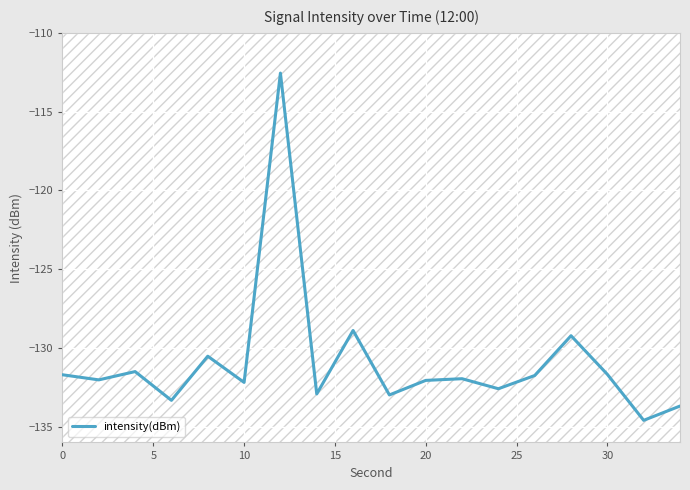

What is the greatest value displayed?

-112.6